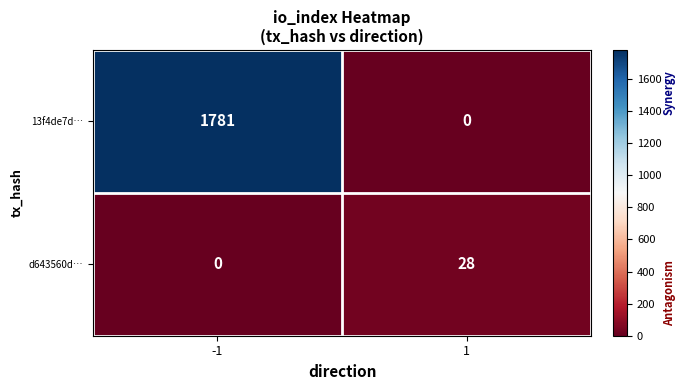

Rank the series by their maximum value, from highest to lowest.

13f4de7d…, d643560d…